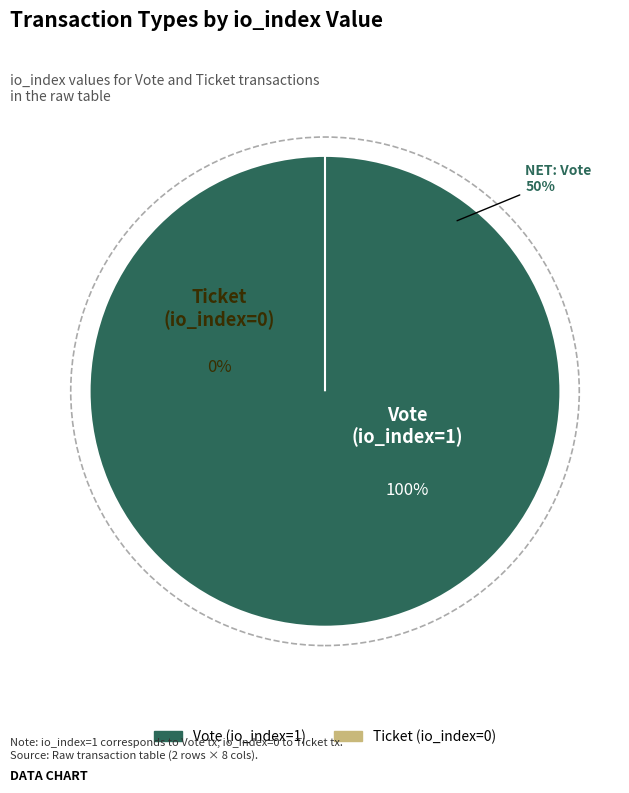

To the nearest percent, what is the combined percentage of Vote (io_index=1) and Ticket (io_index=0)?

100%